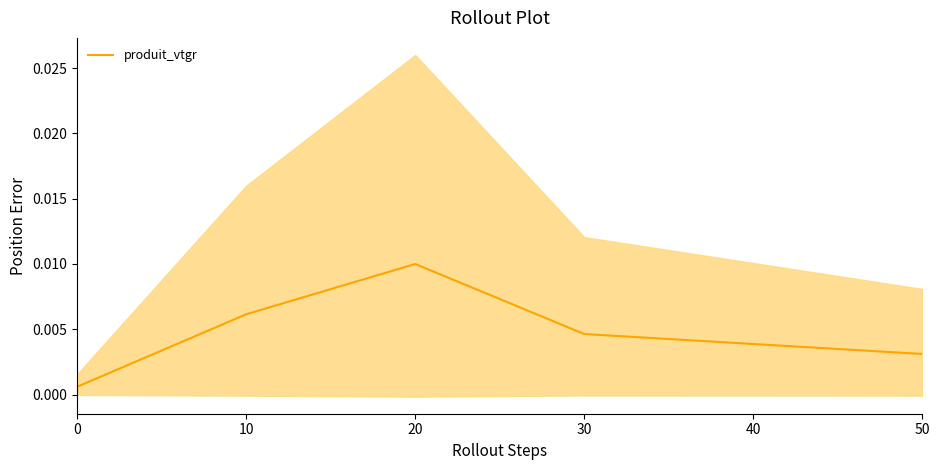

True or false: the data shows 0.0 at 0.

True